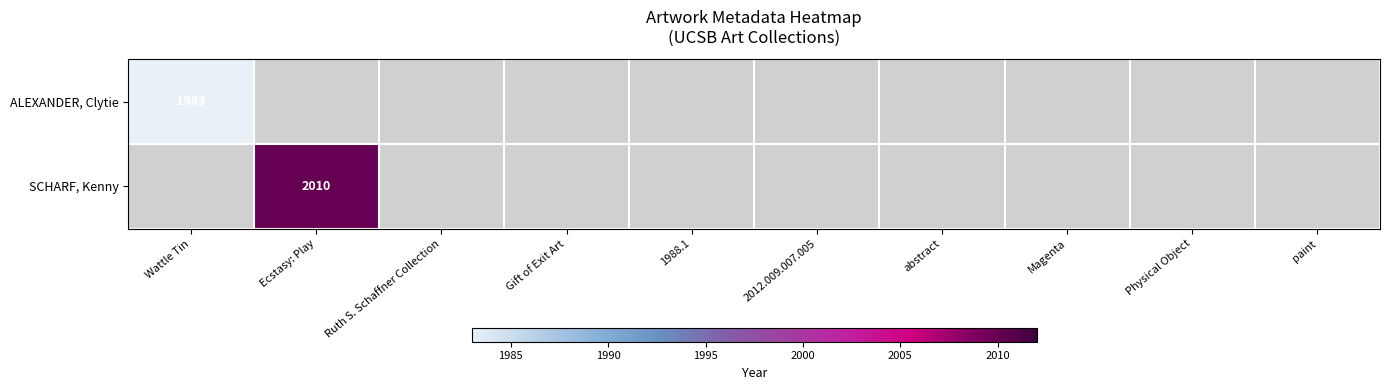

How many data points does each series have?

10